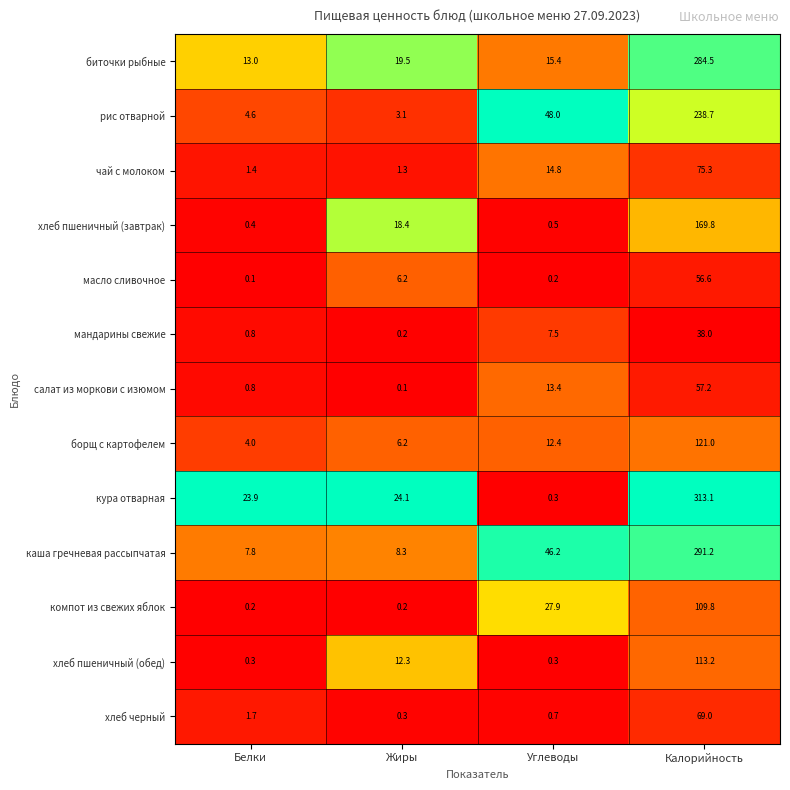

What is the approximate value of кура отварная at Белки?

23.9